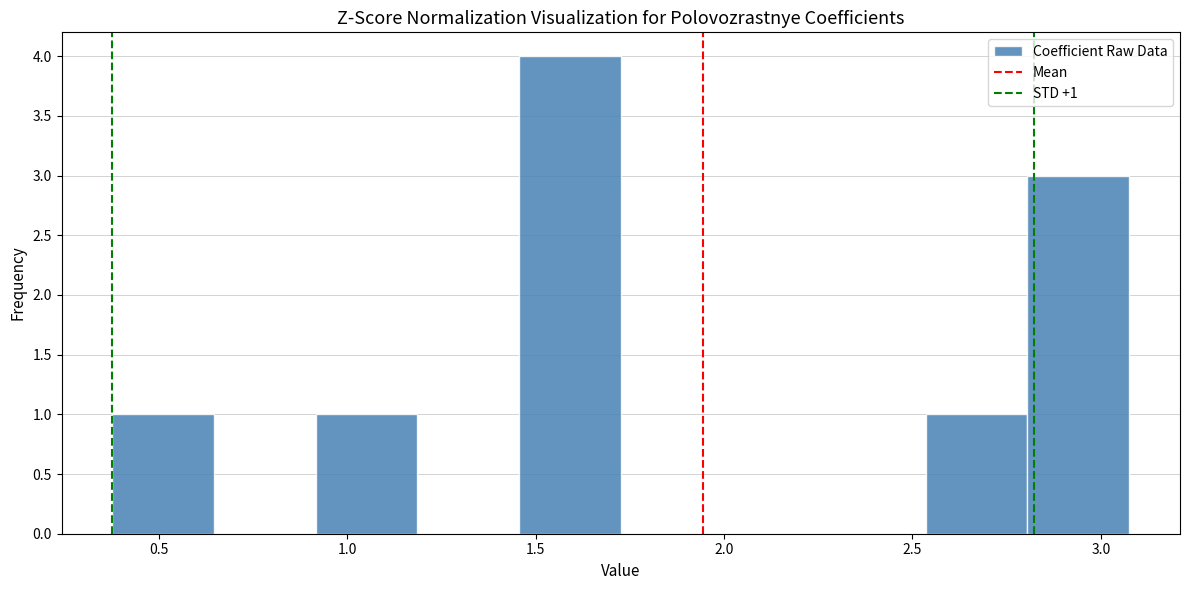

Which range on the x-axis has the tallest bar?

1.45 to 1.75